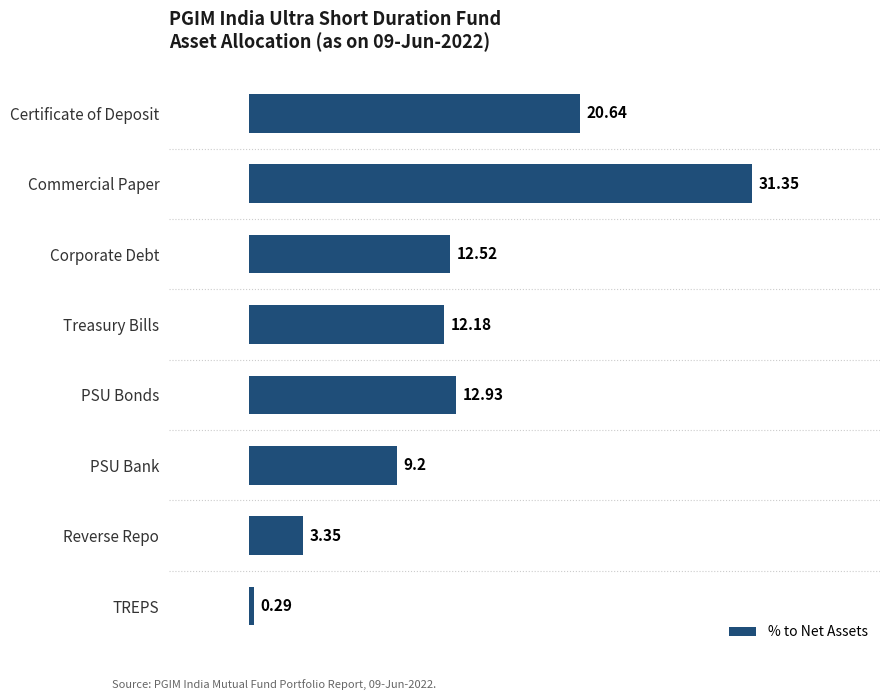

How many data points does each series have?

8